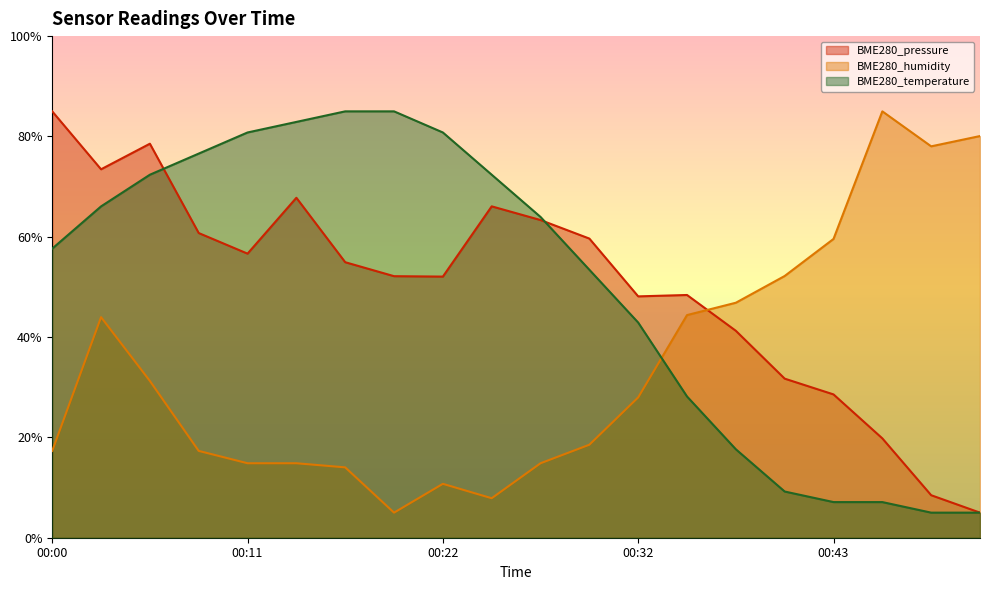

What is the total value across all series at 00:52?

90.1